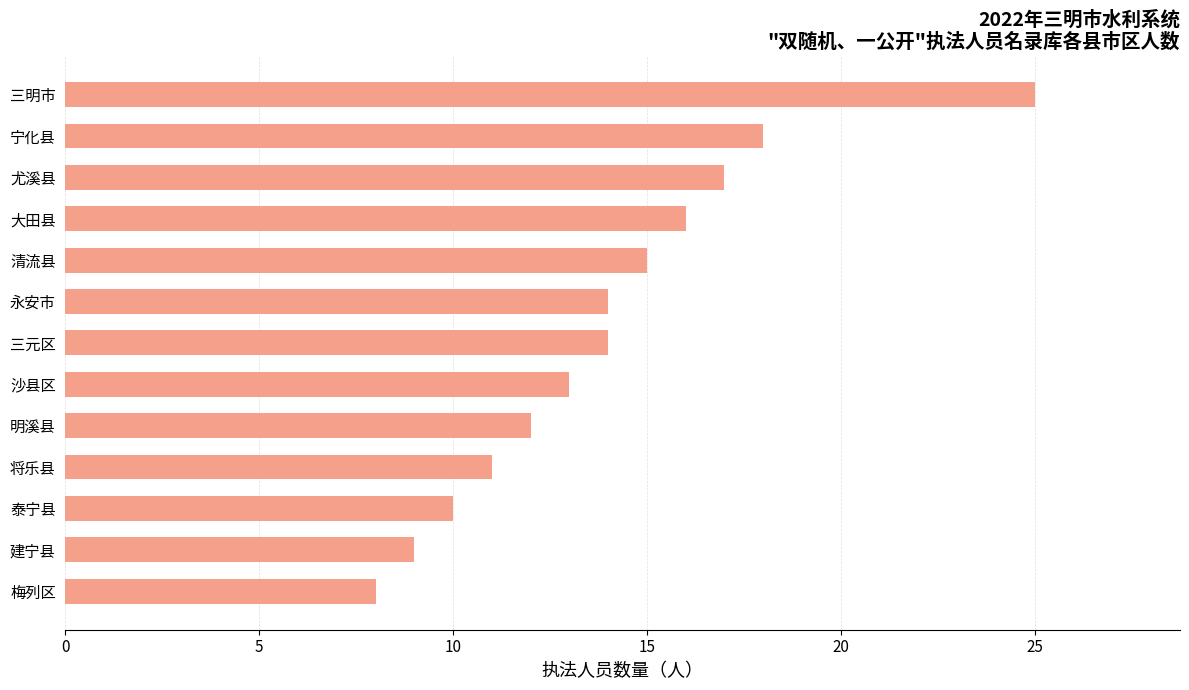

What value does the data have at 三元区, to the nearest 5?

15